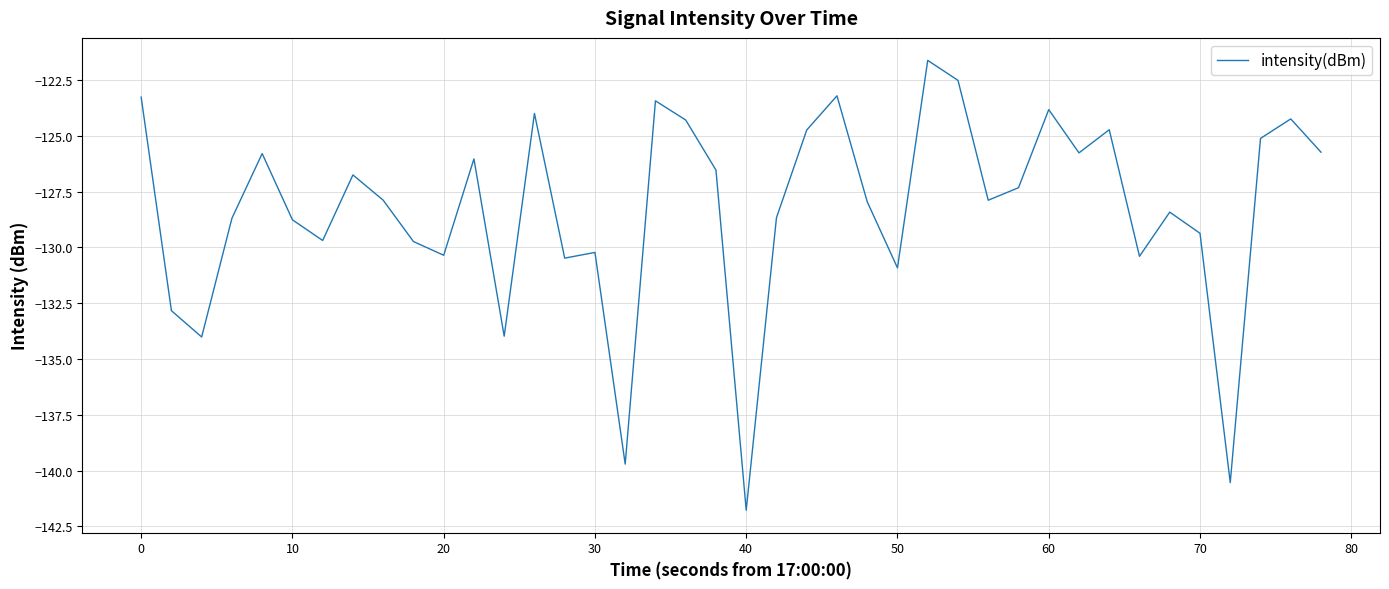

What is the difference between the maximum and minimum values?

20.1